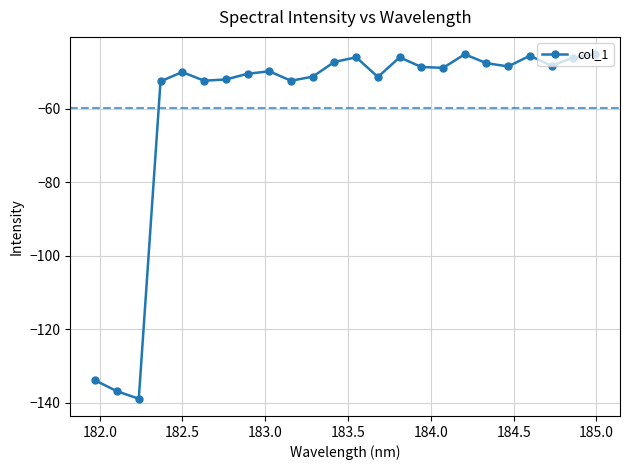

True or false: there are more than 0 points higher than both neighbors.

True